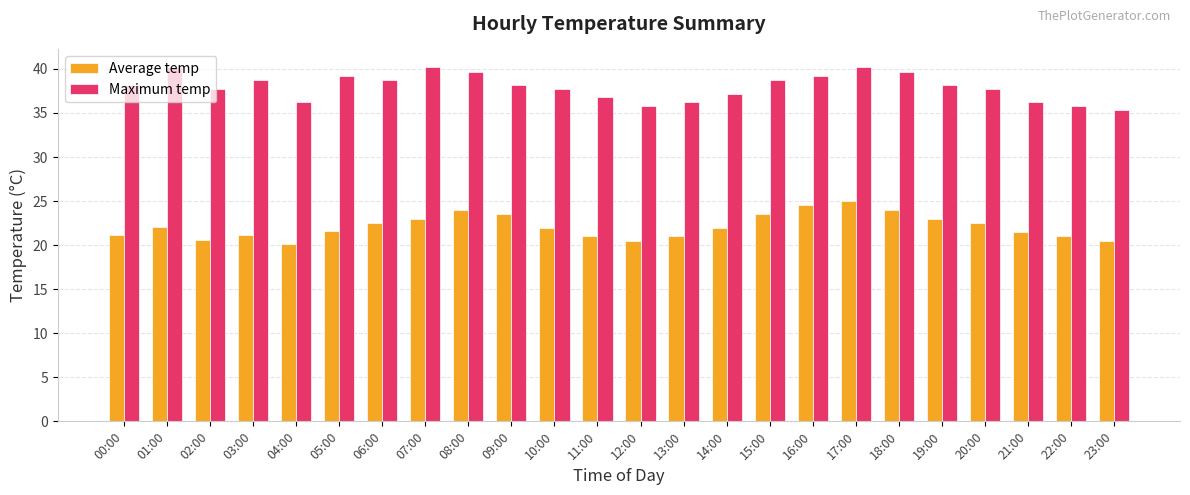

At which label does Maximum temp first exceed 38?

00:00